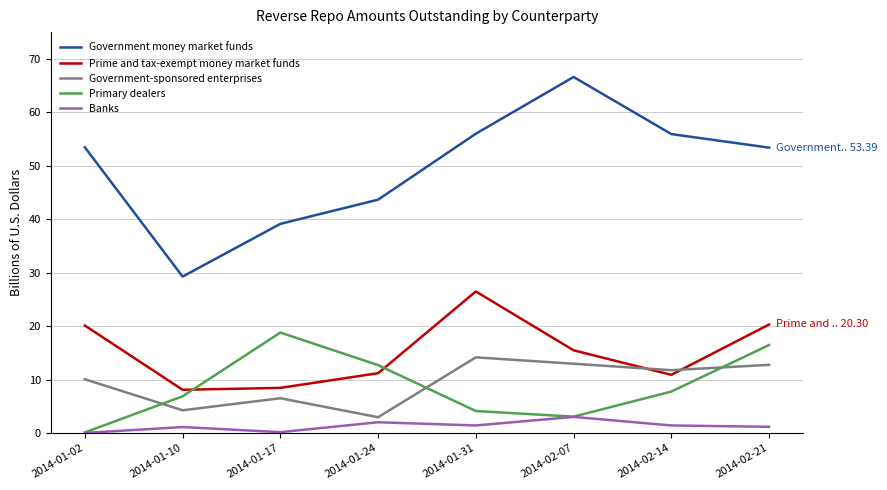

Is it true that Government money market funds equals 66.6 at 2014-02-07?

True